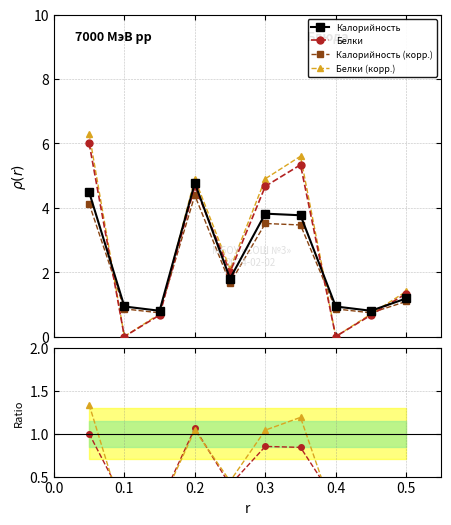

How many interior local peaks does the Белки series have?

2